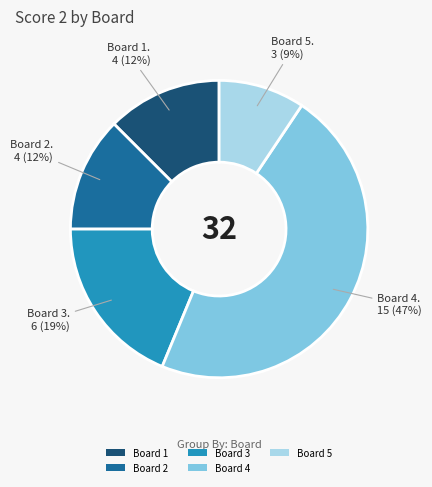

To the nearest percent, what is the difference between the Board 3 and Board 4 slice percentages?

28%